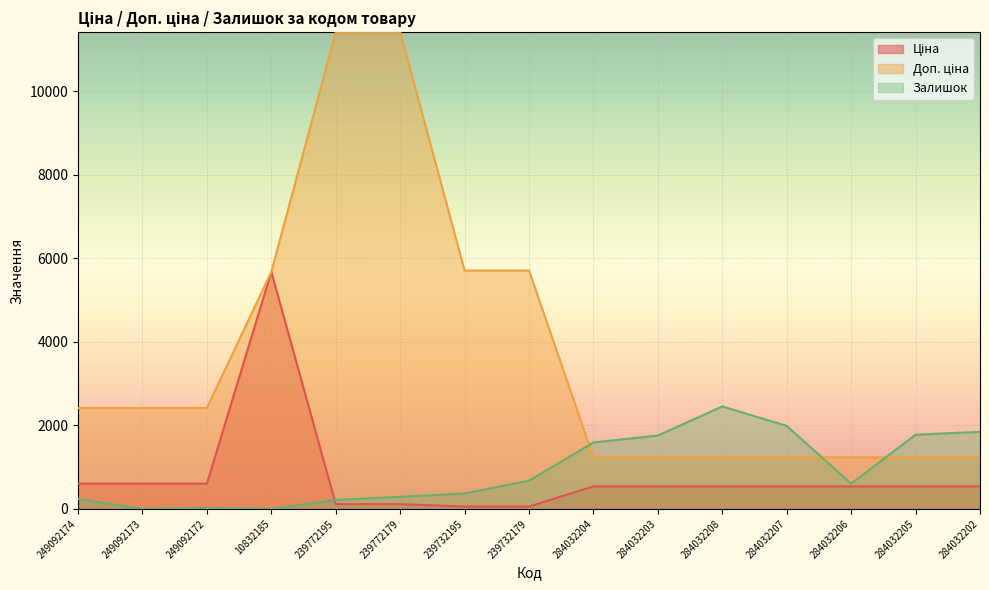

At which category is the sum across all series the highest?

239772179